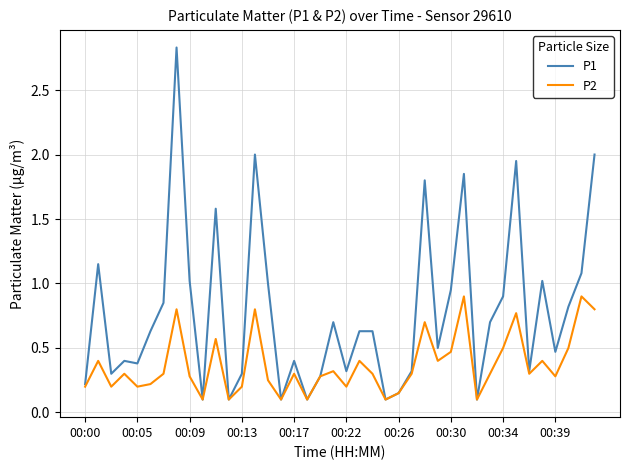

Which series has the largest total across all categories?

P1